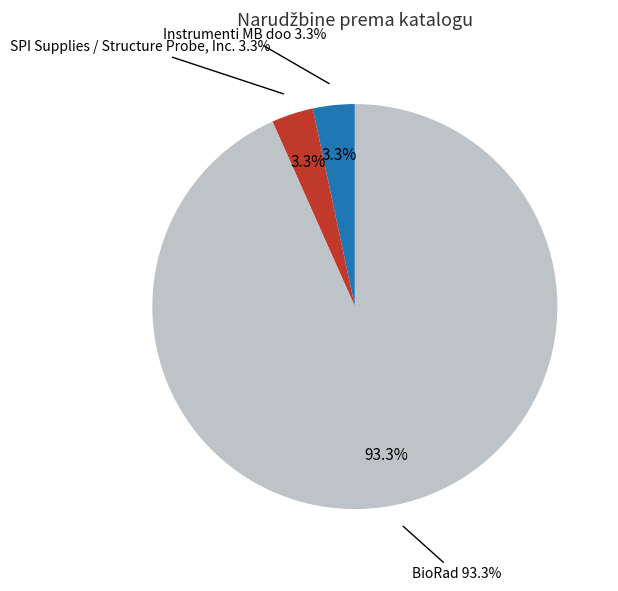

The SPI Supplies / Structure Probe, Inc. slice represents 3% of the pie. True or false?

True